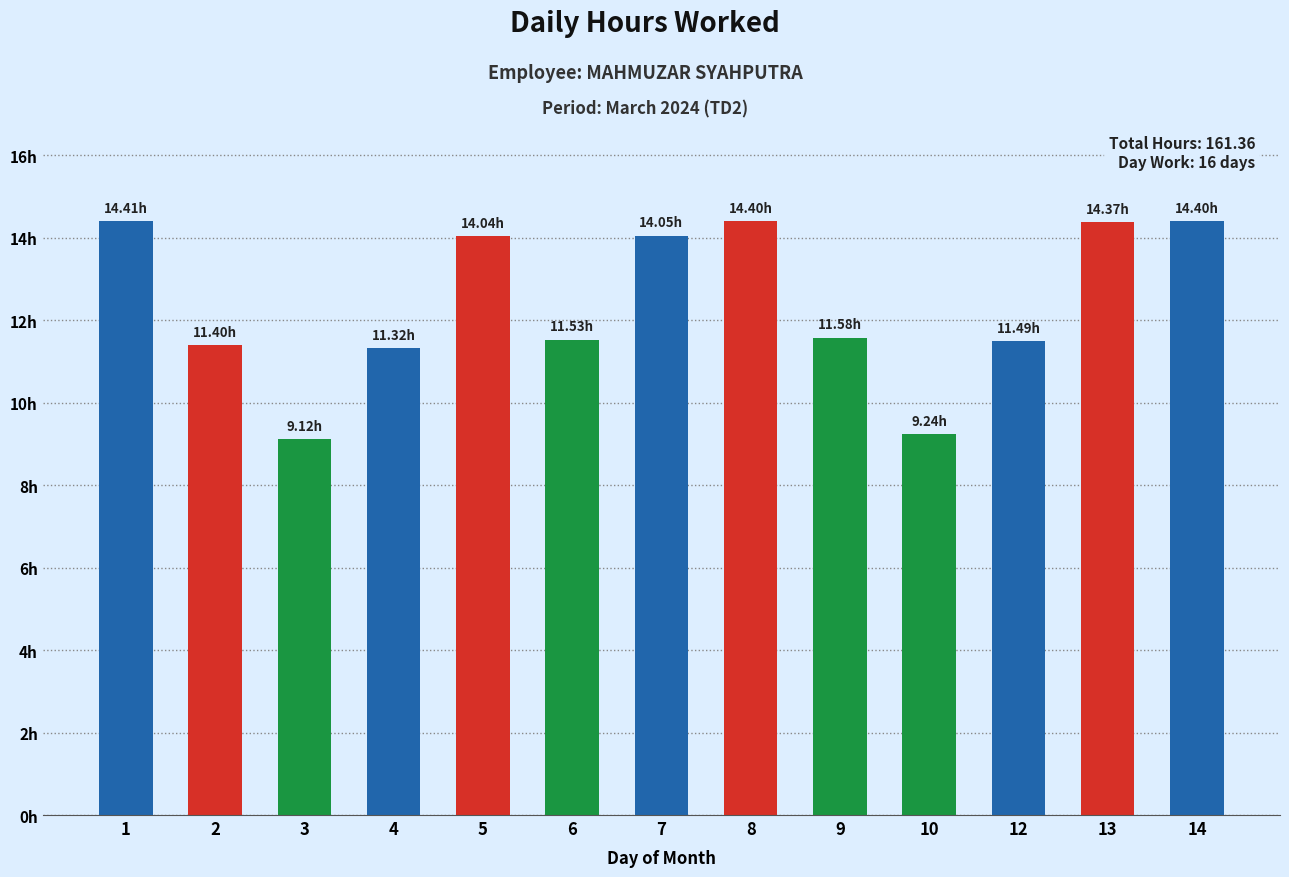

What is the difference between the second highest and minimum values?

5.3